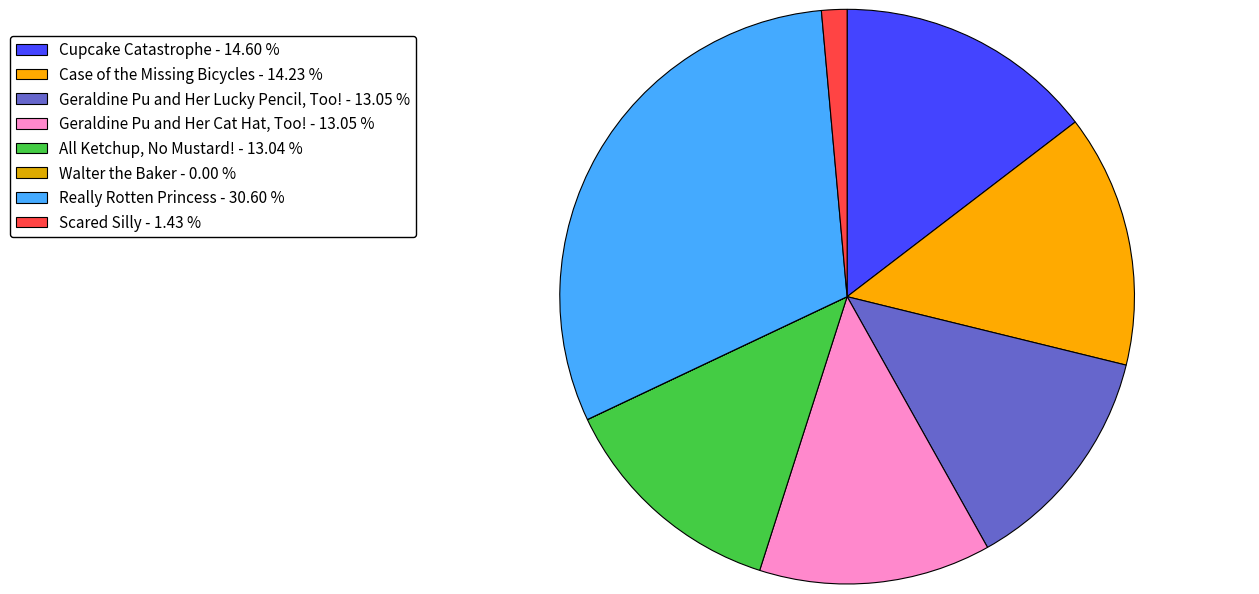

How many segments does this pie chart have?

8